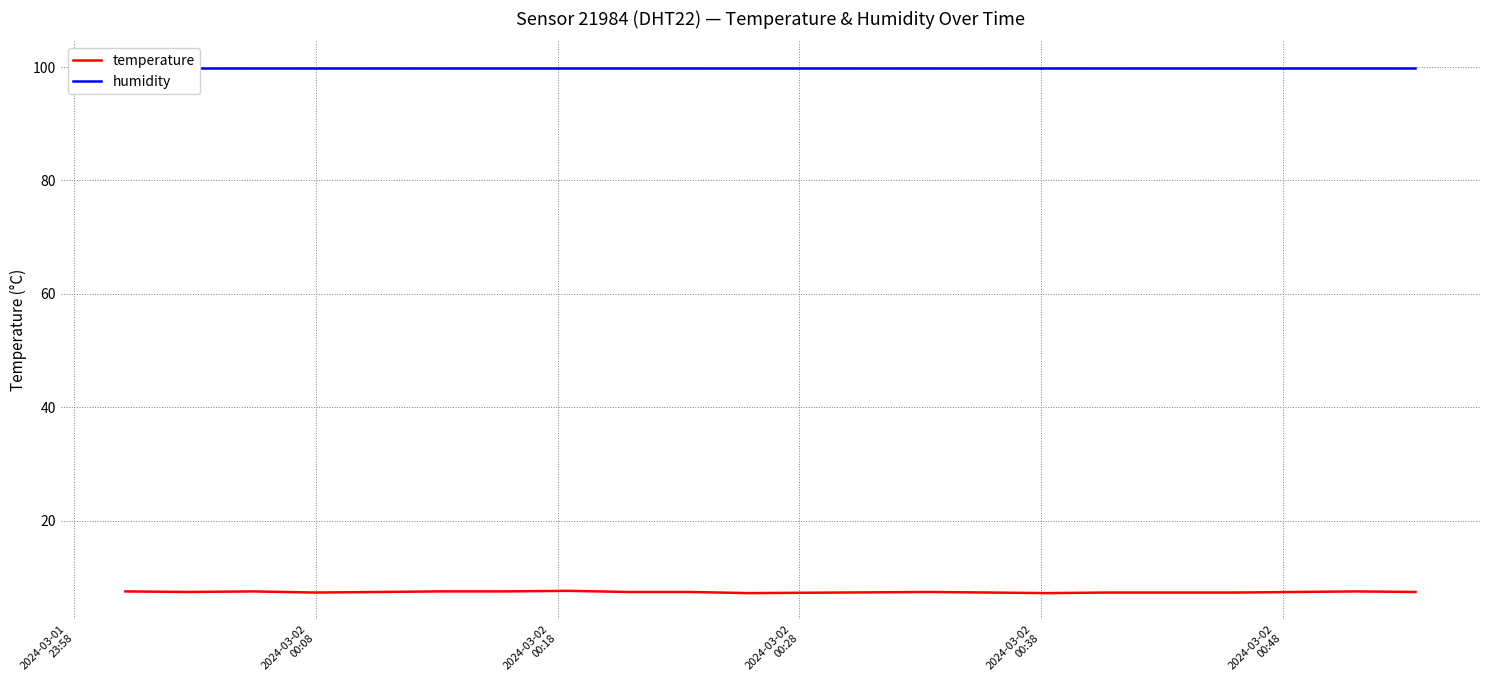

What is the value of the temperature point at the 12th from the left?

7.4